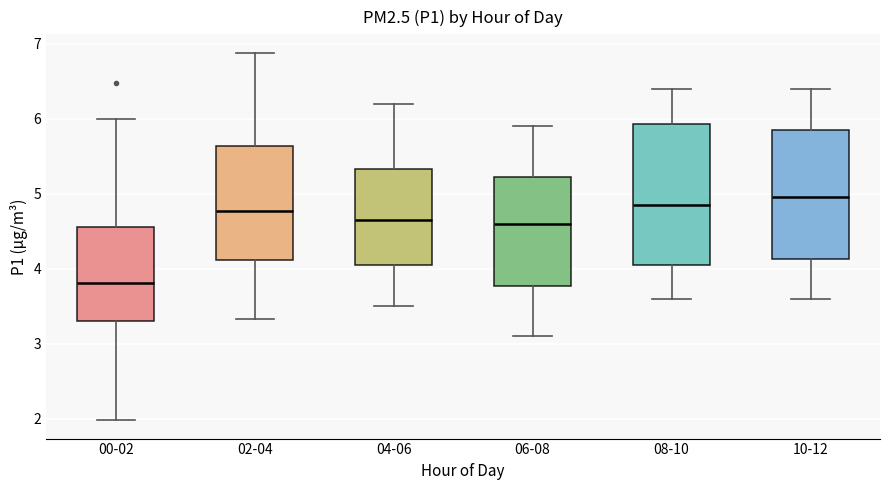

Reading left to right, read every box against the y-axis: the position of its median line, the range the box covers, and the ends of its whiskers. The values are not printed on the chart, so give them approximately, as read against the axis.

00-02: median 3.8, box 3.3 to 4.6, whiskers 2.0 to 6.0
02-04: median 4.8, box 4.1 to 5.6, whiskers 3.3 to 6.9
04-06: median 4.7, box 4.1 to 5.3, whiskers 3.5 to 6.2
06-08: median 4.6, box 3.8 to 5.2, whiskers 3.1 to 5.9
08-10: median 4.9, box 4.1 to 5.9, whiskers 3.6 to 6.4
10-12: median 5.0, box 4.1 to 5.9, whiskers 3.6 to 6.4